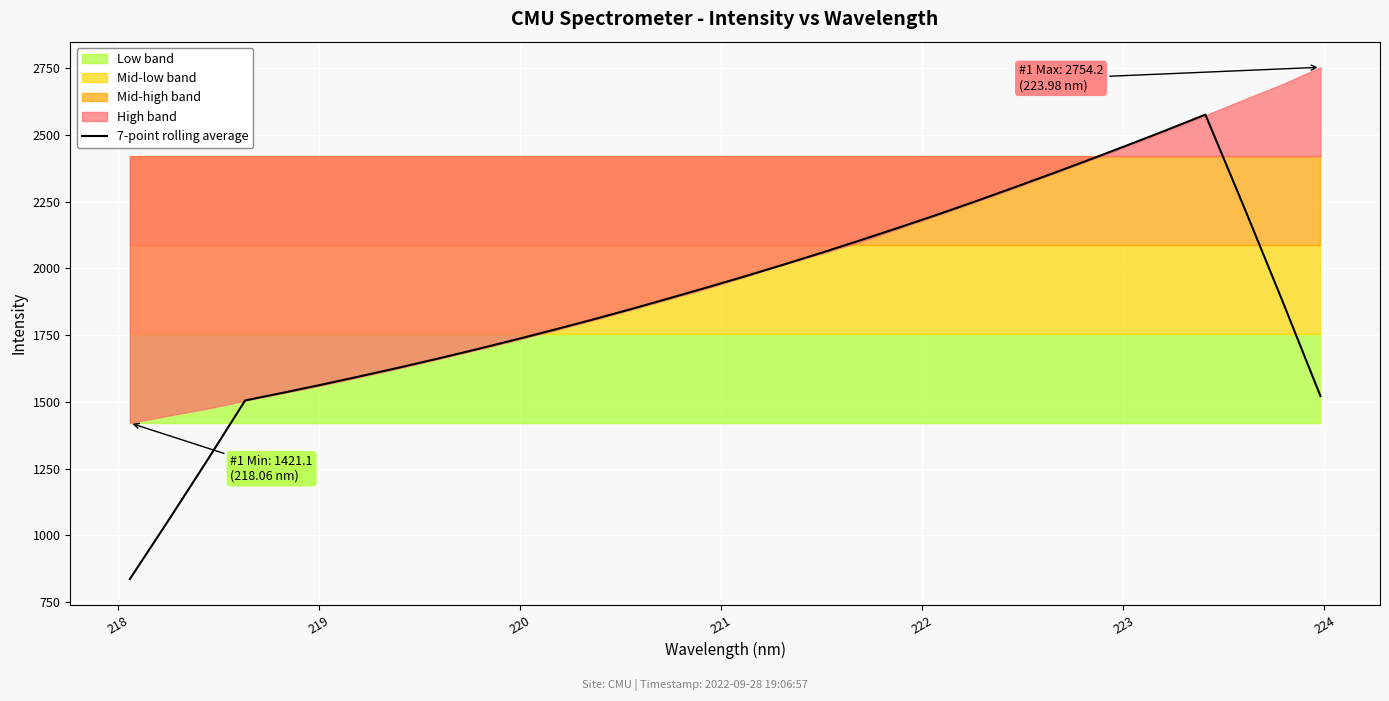

True or false: there are more than 1 points higher than both neighbors.

False